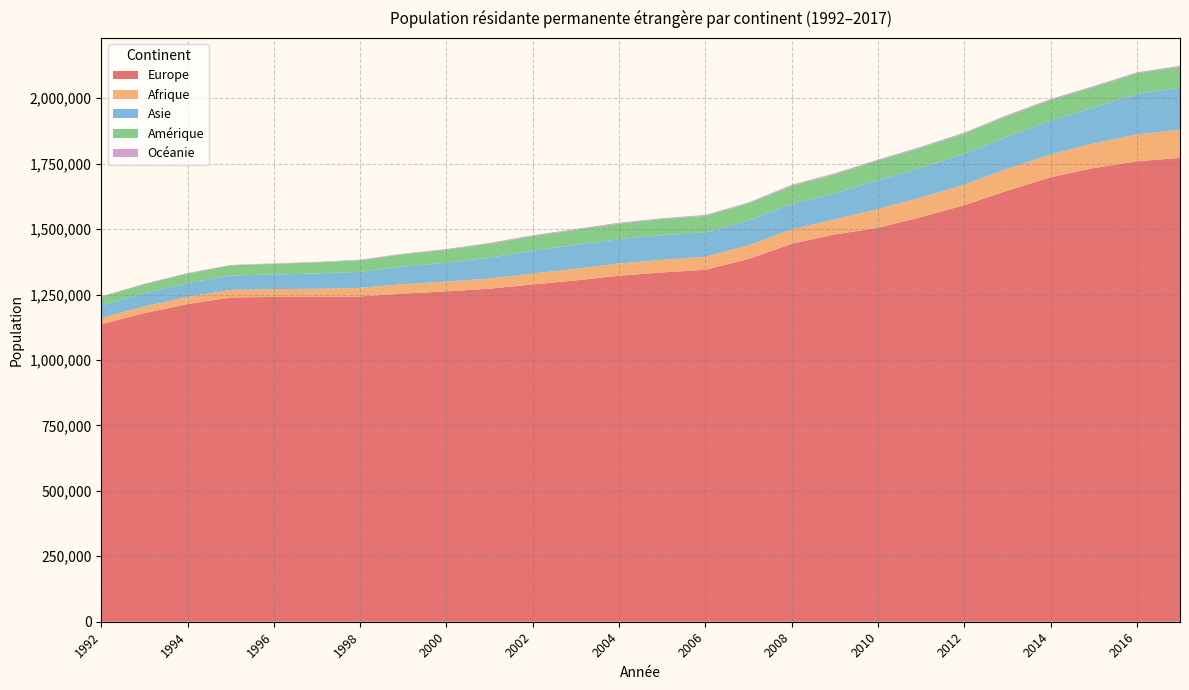

Reading right to left, transcribe all the data shown in this chart.

Europe: 1772172	1758934	1733255	1698241	1646825	1591747	1545818	1504943	1479738	1443953	1385845	1344846	1334590	1321981	1304169	1288587	1272457	1261975	1253999	1242647	1240744	1240865	1238937	1213627	1178869	1136763
Afrique: 107492	102988	93814	86705	83873	78156	74838	71527	57704	54791	51867	49775	48081	46578	44326	41676	38785	37618	35446	32953	31345	29911	28800	27192	25646	23866
Asie: 160464	154023	136789	128799	122941	117155	113551	110549	99307	96864	94452	92951	94009	93275	91369	87260	79609	72002	67388	61486	58366	56004	54914	53201	50736	47794
Amérique: 79792	78758	78773	78977	78433	77736	76638	74511	72693	69777	66093	63371	61732	59325	57560	55875	53268	49687	46955	44043	42285	40361	38585	36164	34272	32978
Océanie: 4159	4208	4230	4197	4145	4124	4062	3990	3996	3845	3560	3328	3242	3278	3259	3317	3180	2829	2568	2248	2096	2023	1999	1984	1942	1897